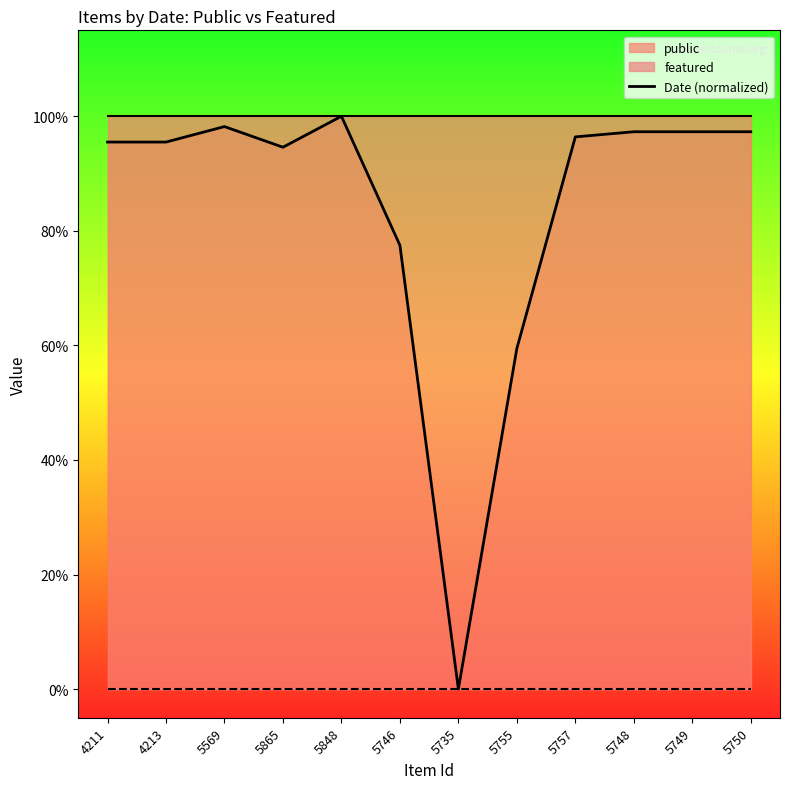

Is it true that the value at 5748 is 0.5?

False